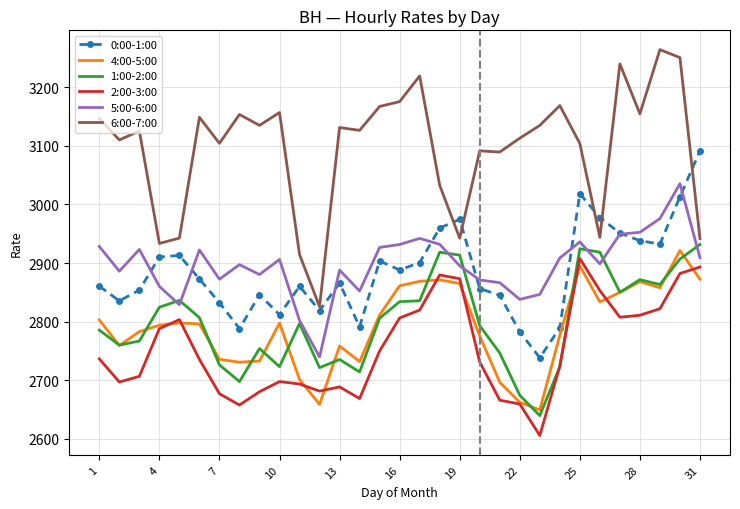

In 2:00-3:00, how many points are higher than both neighbors (excluding endpoints)?

5